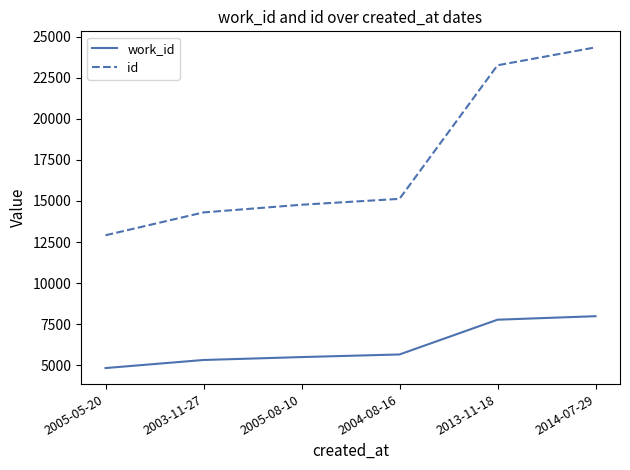

At which label does id reach its peak?

2014-07-29